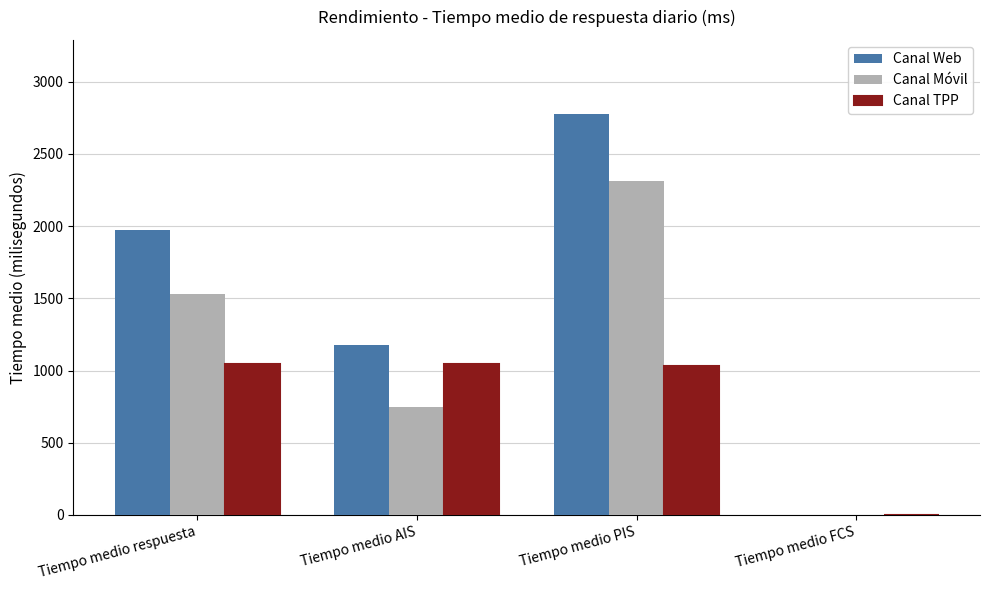

Which series has the widest spread of values?

Canal Web